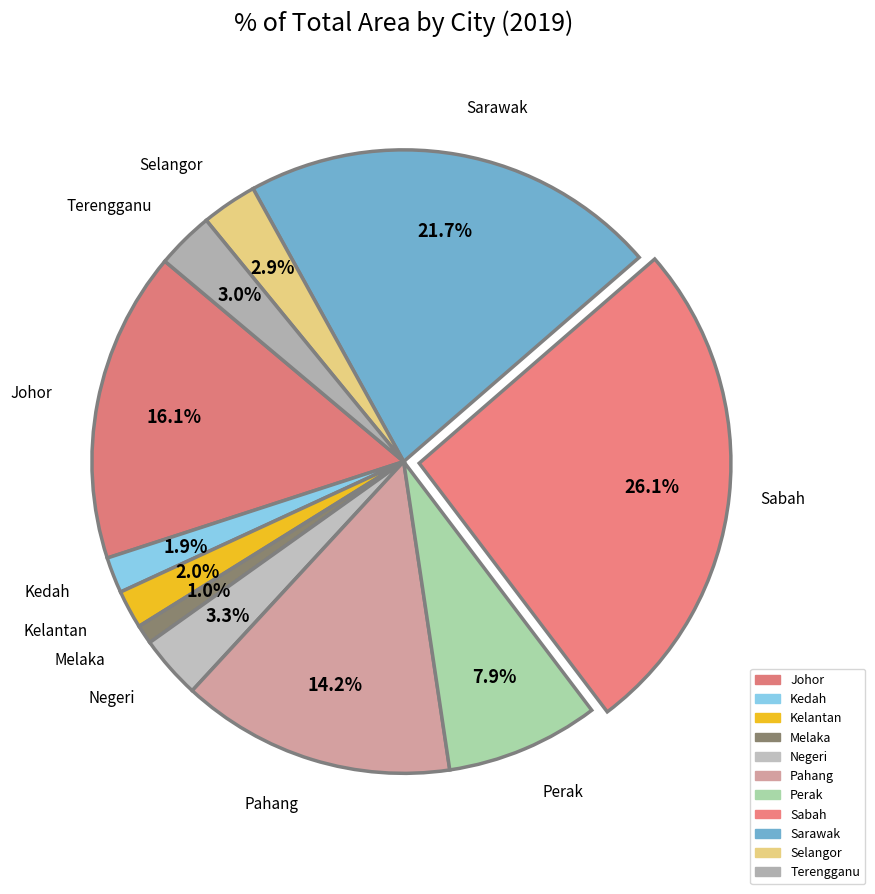

The Kelantan slice represents 13% of the pie. True or false?

False